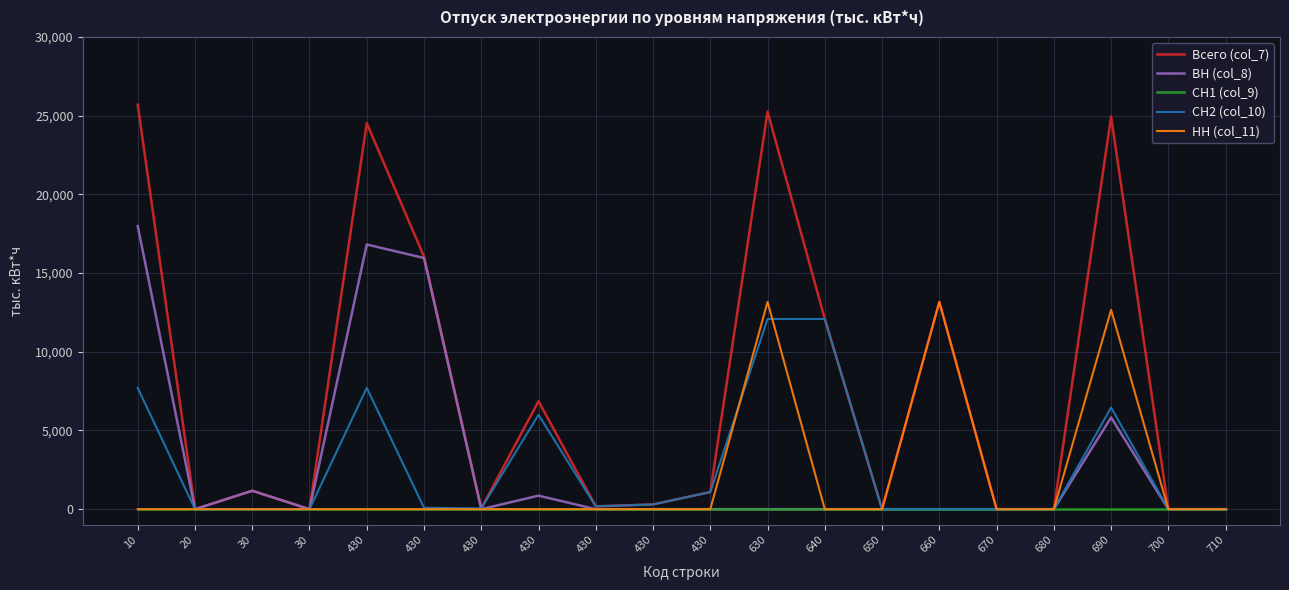

How many series are shown in this chart?

5